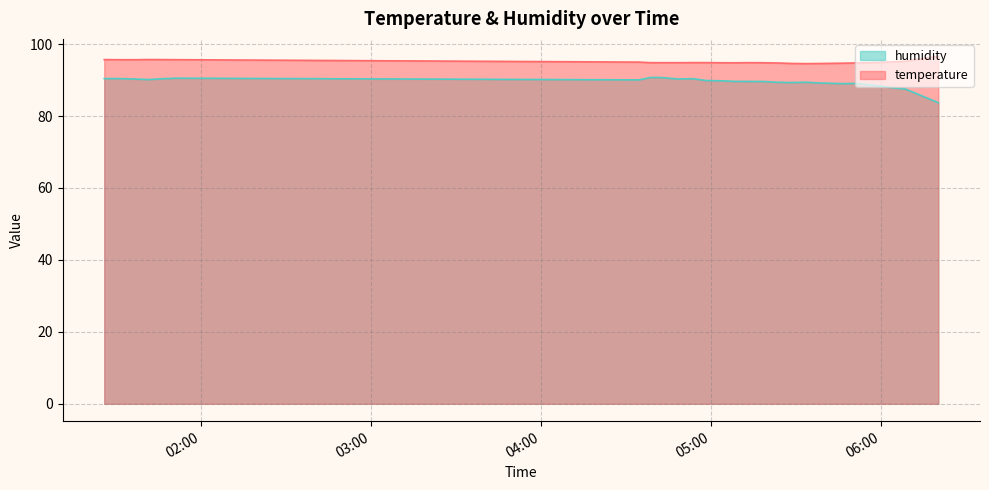

What is the maximum value for humidity?

90.7